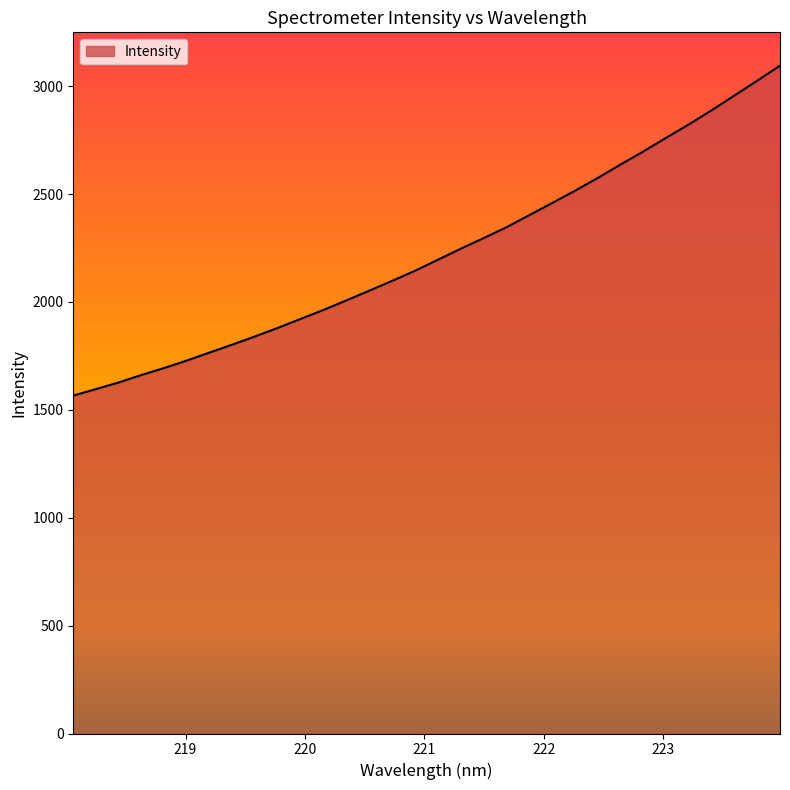

What is the difference between the maximum and minimum values?

1528.8